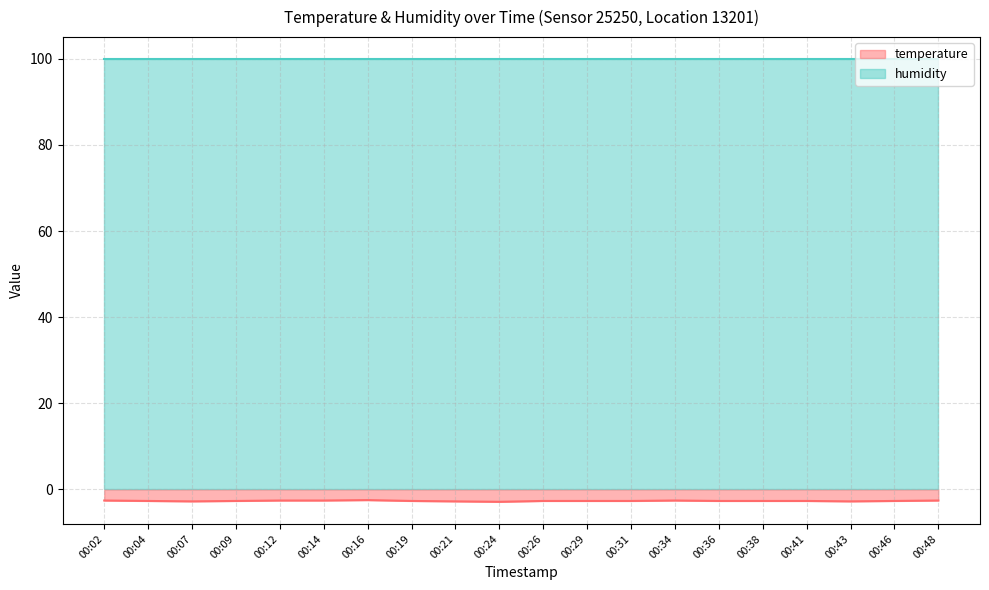

True or false: the data has more than 2 interior local peaks.

False